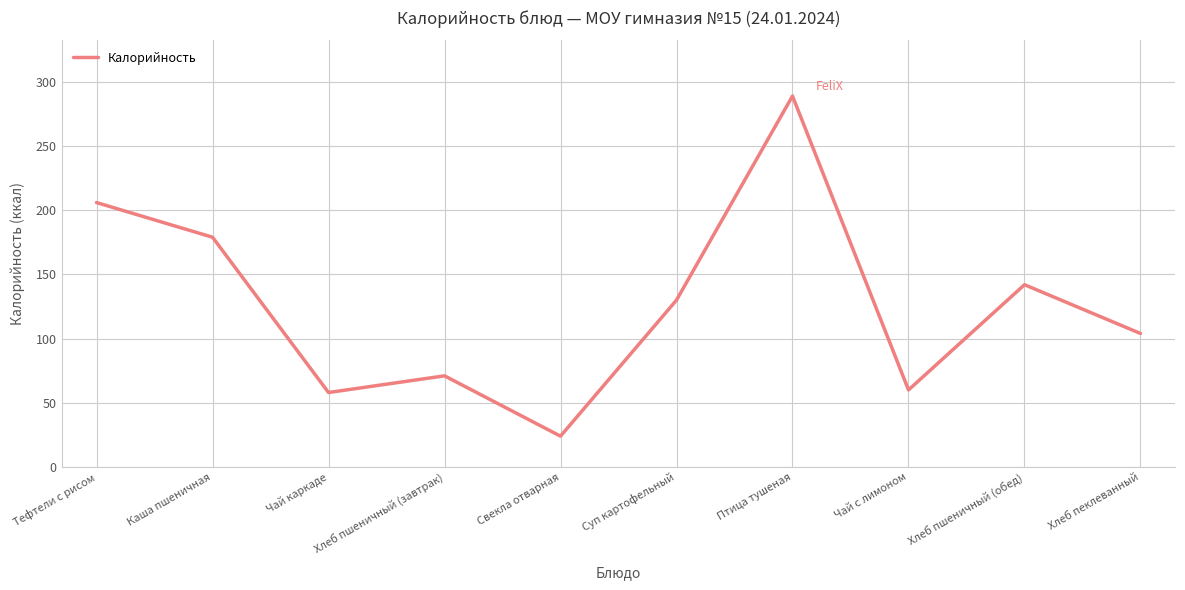

What is the sum of the values at Хлеб пеклеванный and Хлеб пшеничный (завтрак)?

175